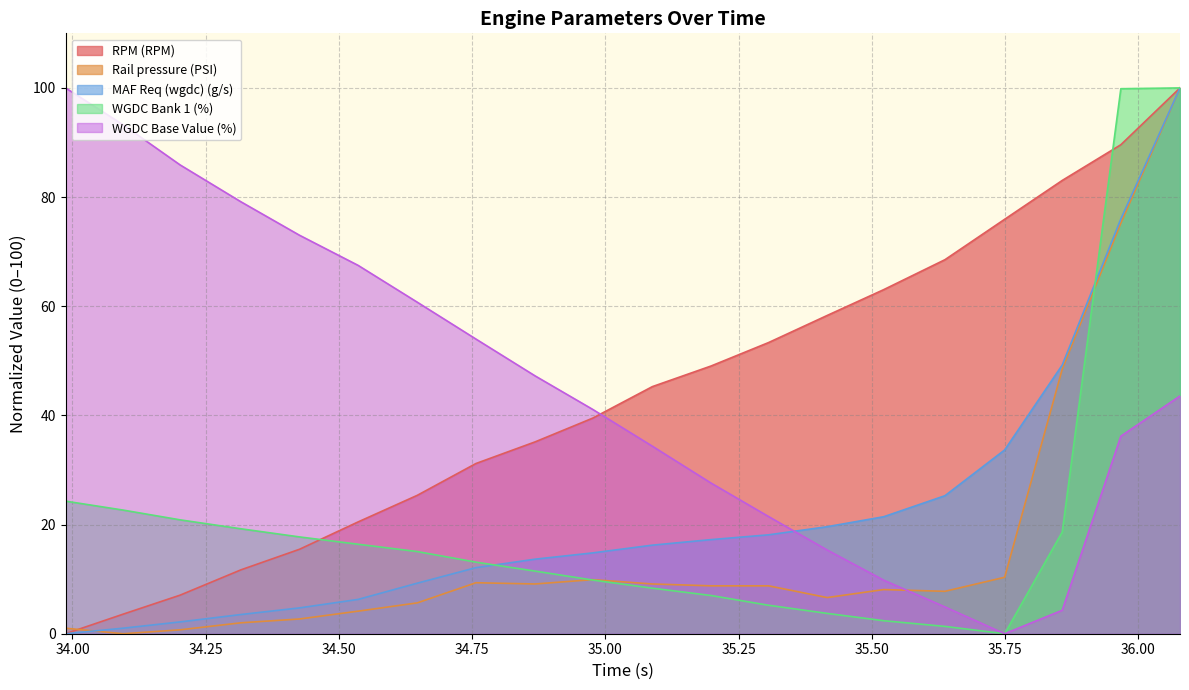

What is the sum of the Rail pressure (PSI) values at 34.316 and 34.976?

11.9